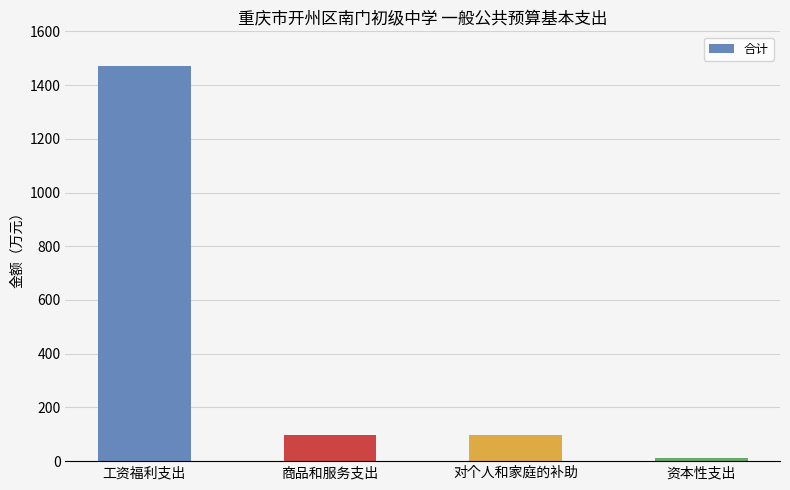

What is the ratio of the value at 资本性支出 to the value at 对个人和家庭的补助?

0.1